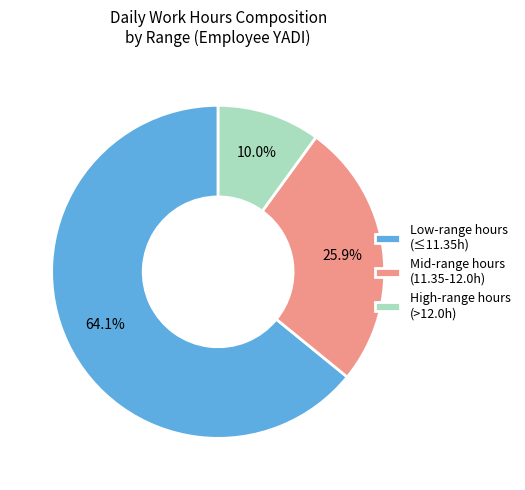

What is the smallest slice in the pie chart?

High-range hours (>12.0h)